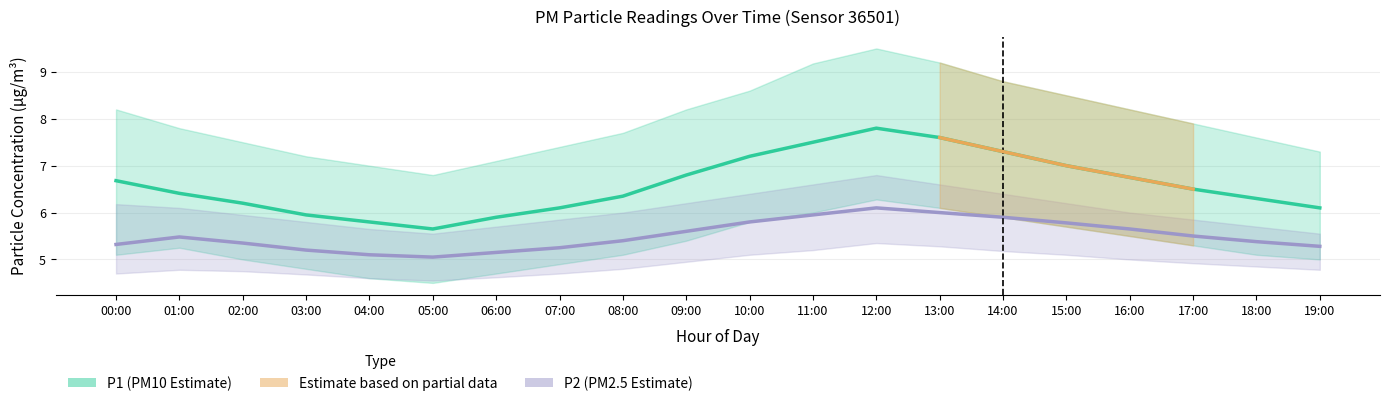

Which category has the lowest value in the P2 series?

05:00